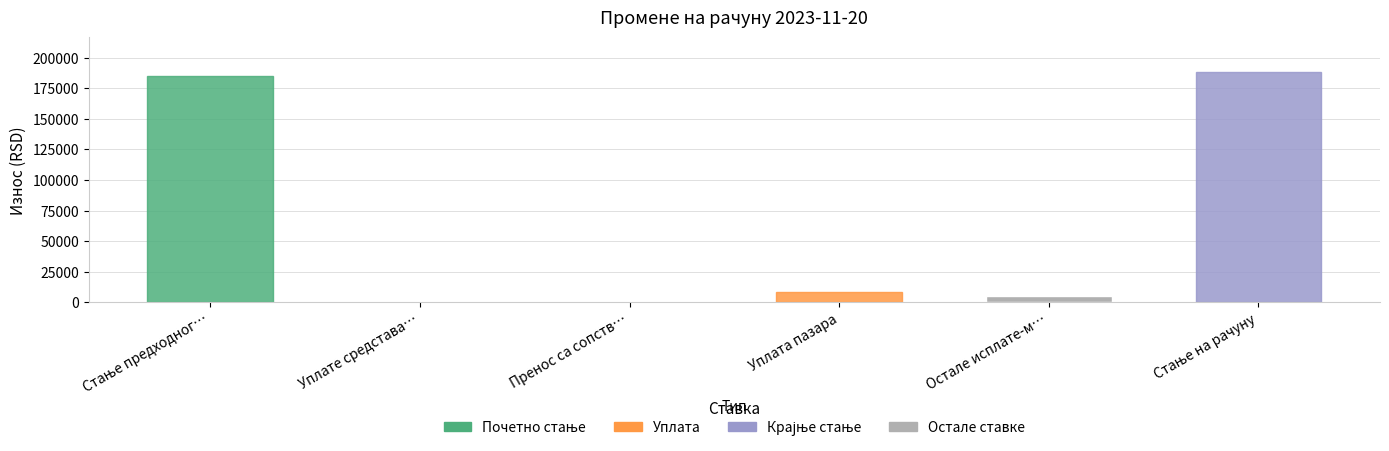

At which label is the value closest to 94208?

Уплата пазара